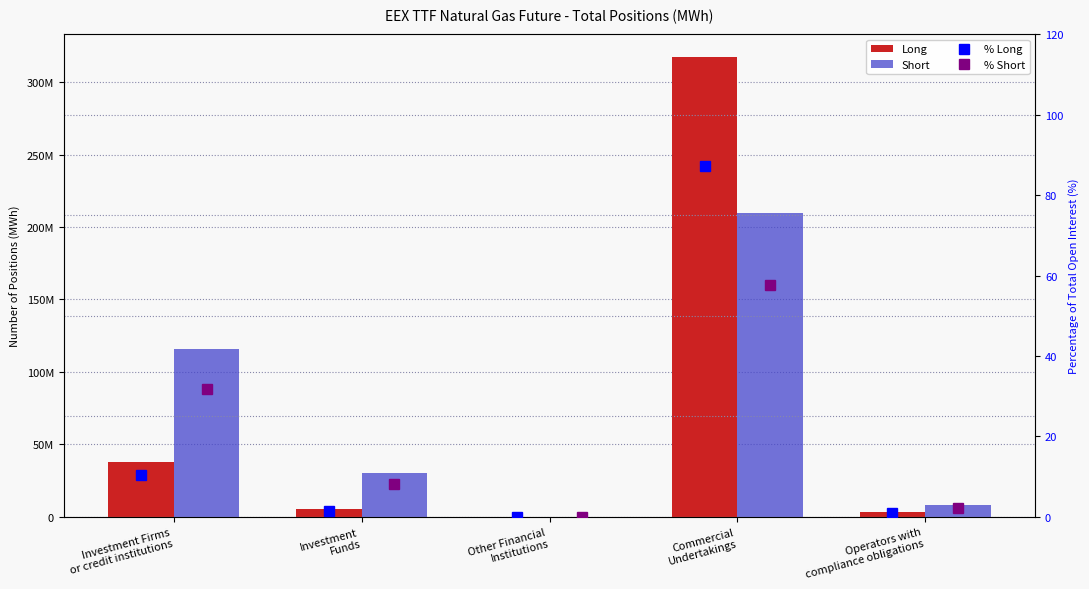

What is the difference between the highest and lowest values at Operators with
compliance obligations?

7879488.1